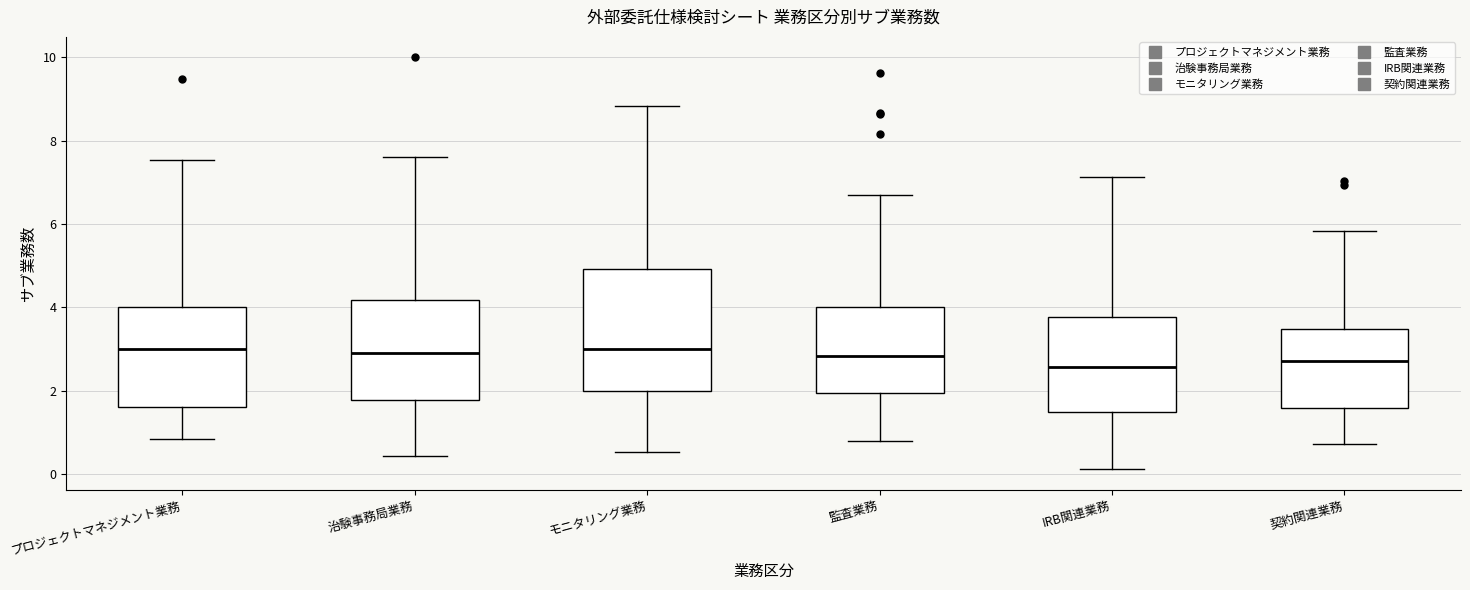

Reading left to right, transcribe this box plot: for each box, give where its median line is, the range the box spans, and where its two whiskers end, as read against the y-axis. The values are not printed on the chart, so give them approximately, as read against the axis.

プロジェクトマネジメント業務: median 3.0, box 1.6 to 4.0, whiskers 0.8 to 7.6
治験事務局業務: median 3.0, box 1.8 to 4.2, whiskers 0.4 to 7.6
モニタリング業務: median 3.0, box 2.0 to 5.0, whiskers 0.6 to 8.8
監査業務: median 2.8, box 2.0 to 4.0, whiskers 0.8 to 6.8
IRB関連業務: median 2.6, box 1.6 to 3.8, whiskers 0.2 to 7.2
契約関連業務: median 2.8, box 1.6 to 3.4, whiskers 0.8 to 5.8